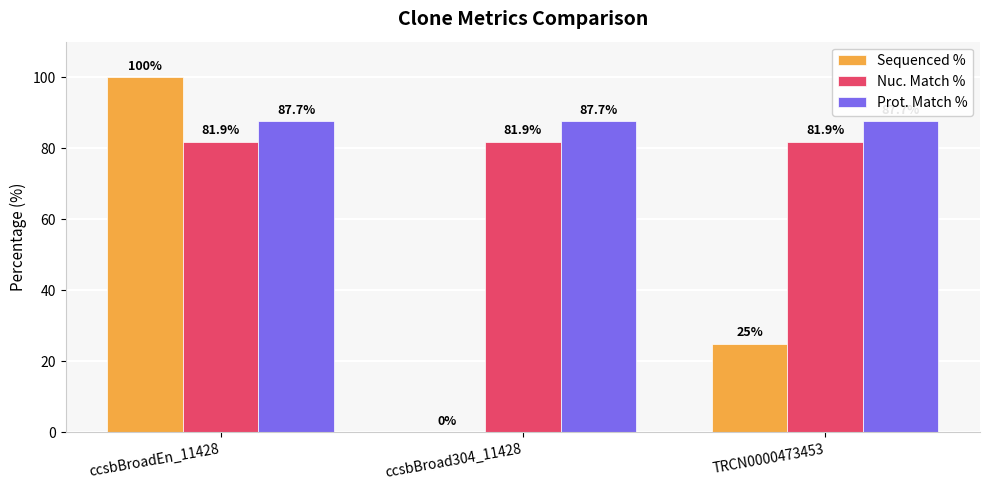

Does the chart contain stacked bars?

No